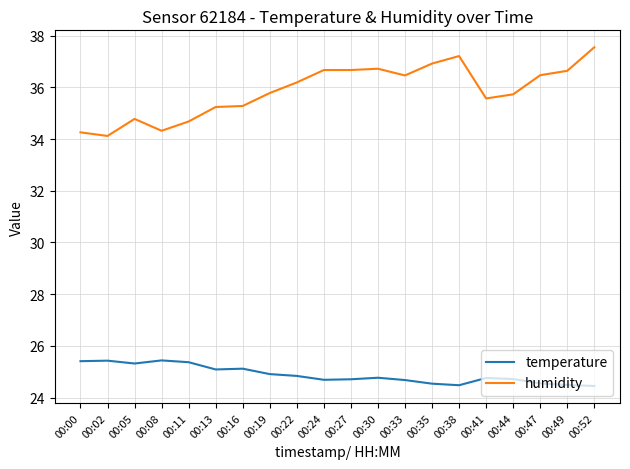

What is the total value across all series at 00:16?

60.4